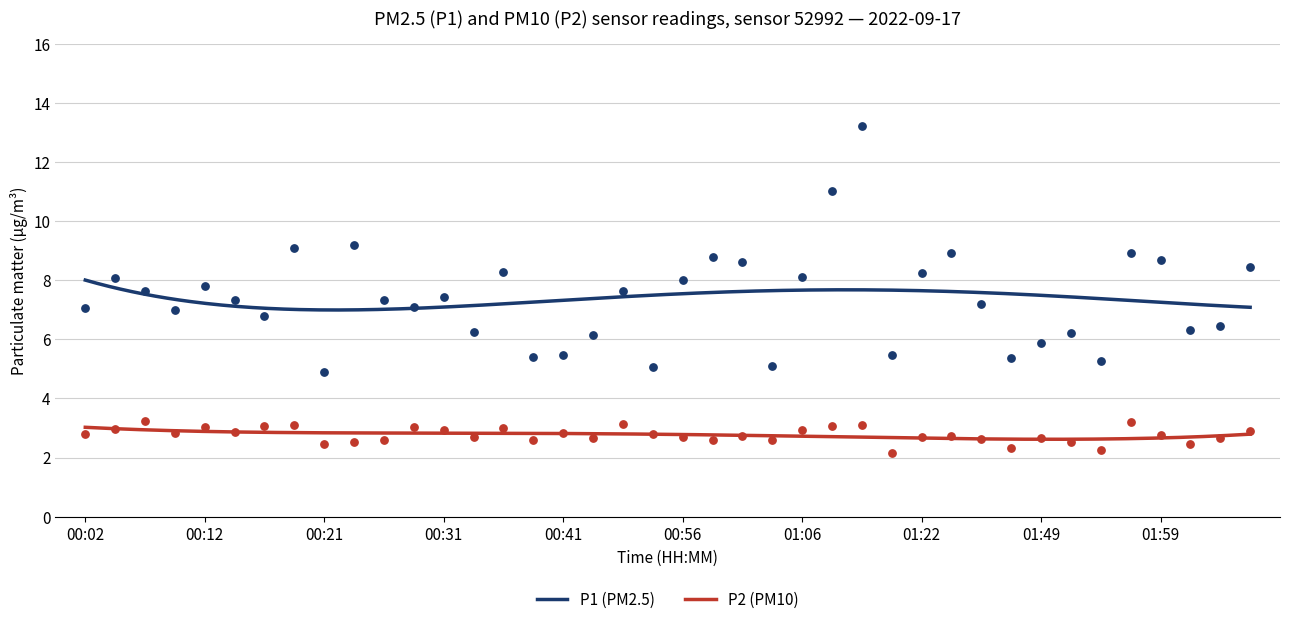

Which series has the largest Y range (max minus min)?

P1